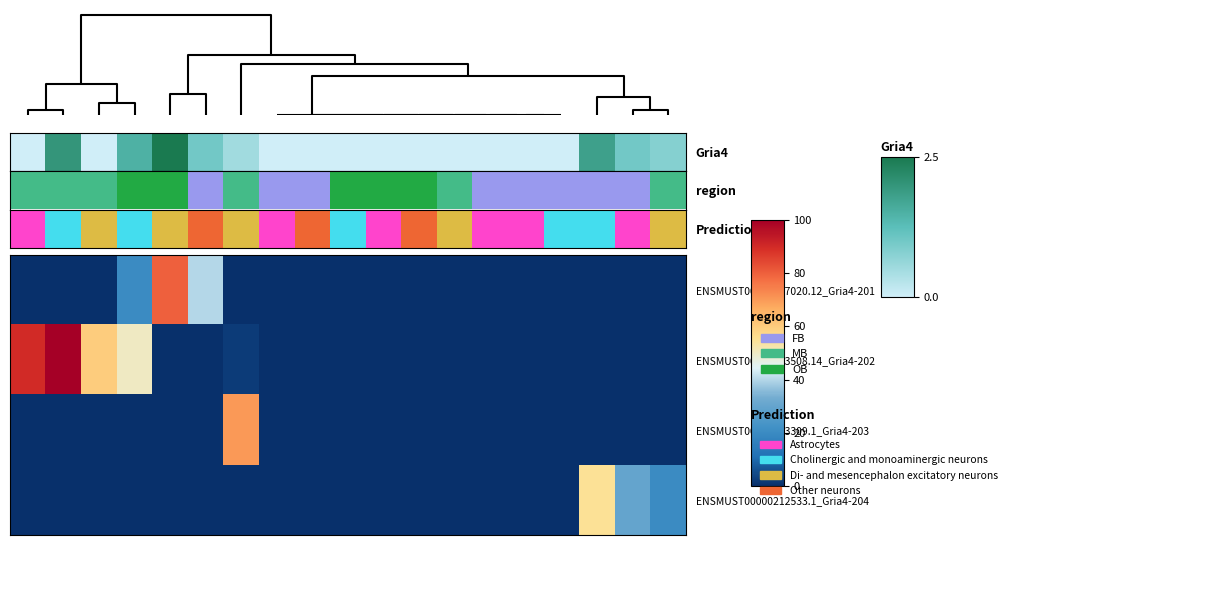

List the series in order of their peak value, highest first.

ENSMUST00000063508.14_Gria4-202, ENSMUST00000027020.12_Gria4-201, ENSMUST00000163309.1_Gria4-203, ENSMUST00000212533.1_Gria4-204